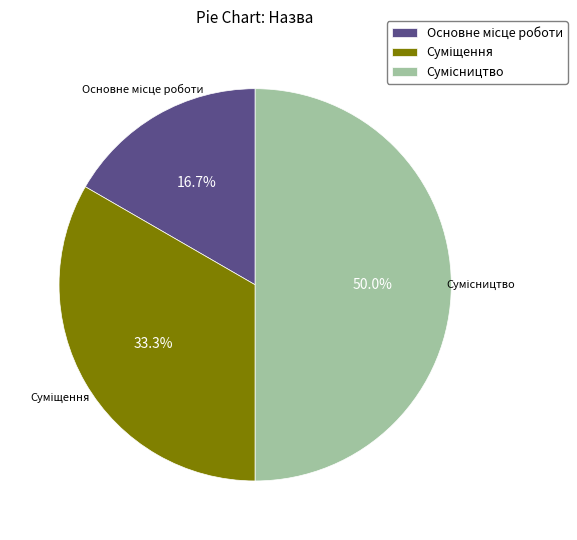

How many segments does this pie chart have?

3